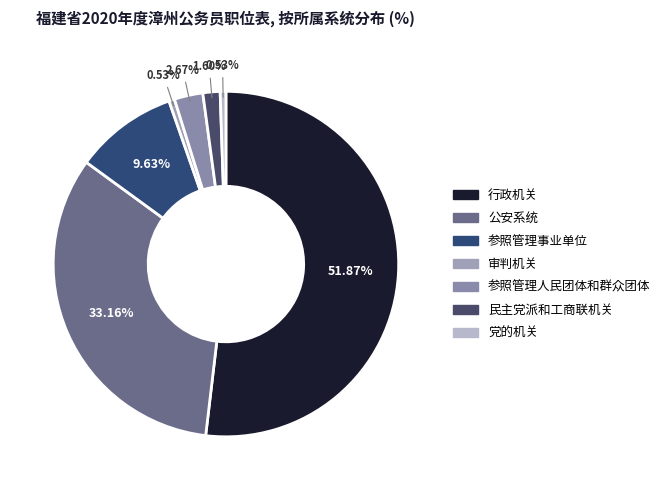

Is it true that 民主党派和工商联机关 is 1% of the pie?

False